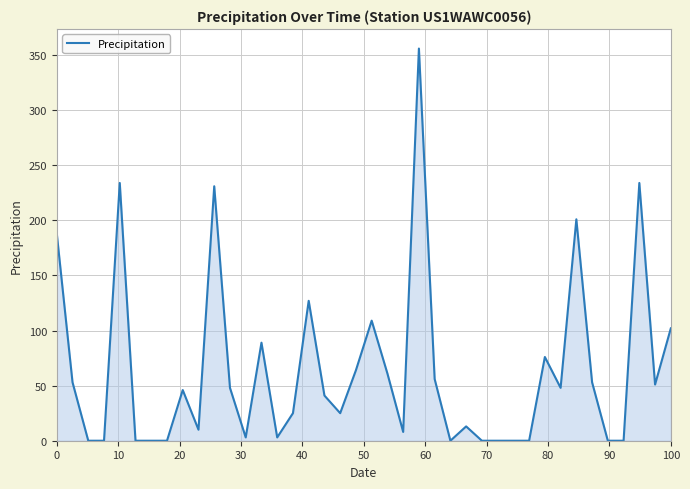

What is the maximum value shown in the chart?

356